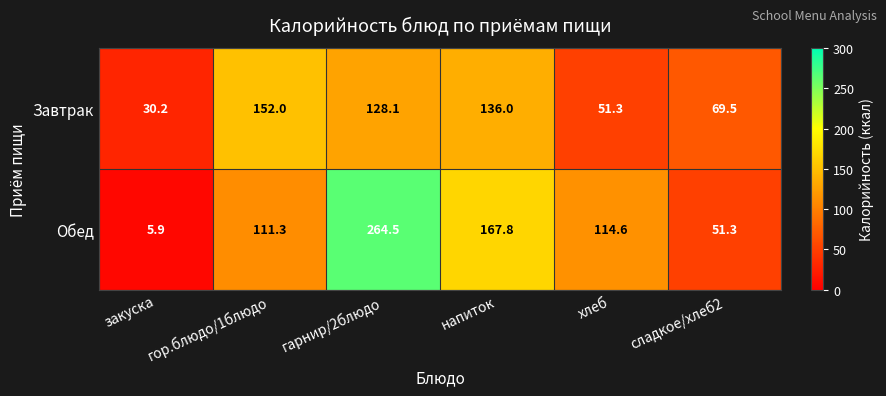

At which label does Завтрак reach its peak?

гор.блюдо/1блюдо